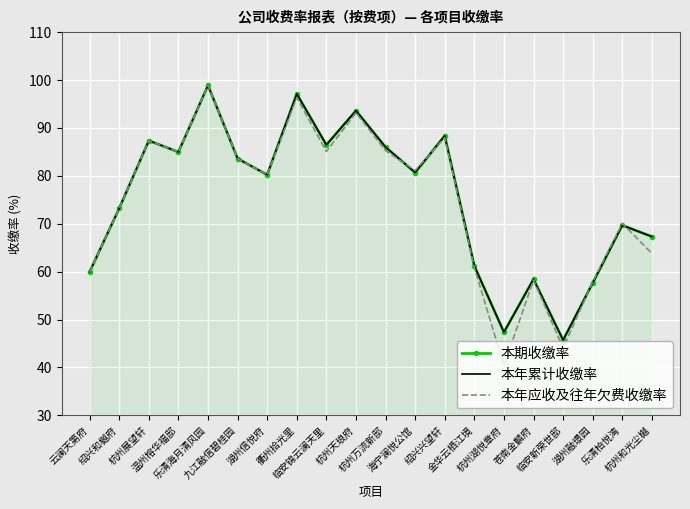

At which category does 本年累计收缴率 reach its first local valley?

温州榕华福邸